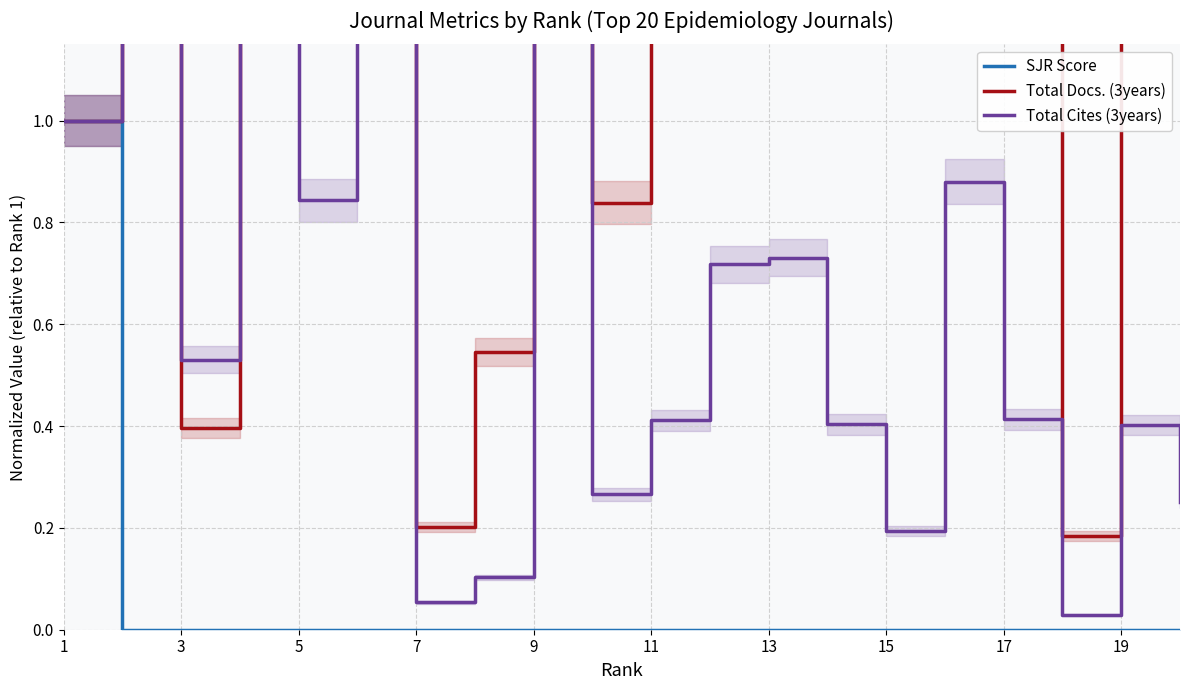

The value of SJR Score at 7 is 0.0. True or false?

True